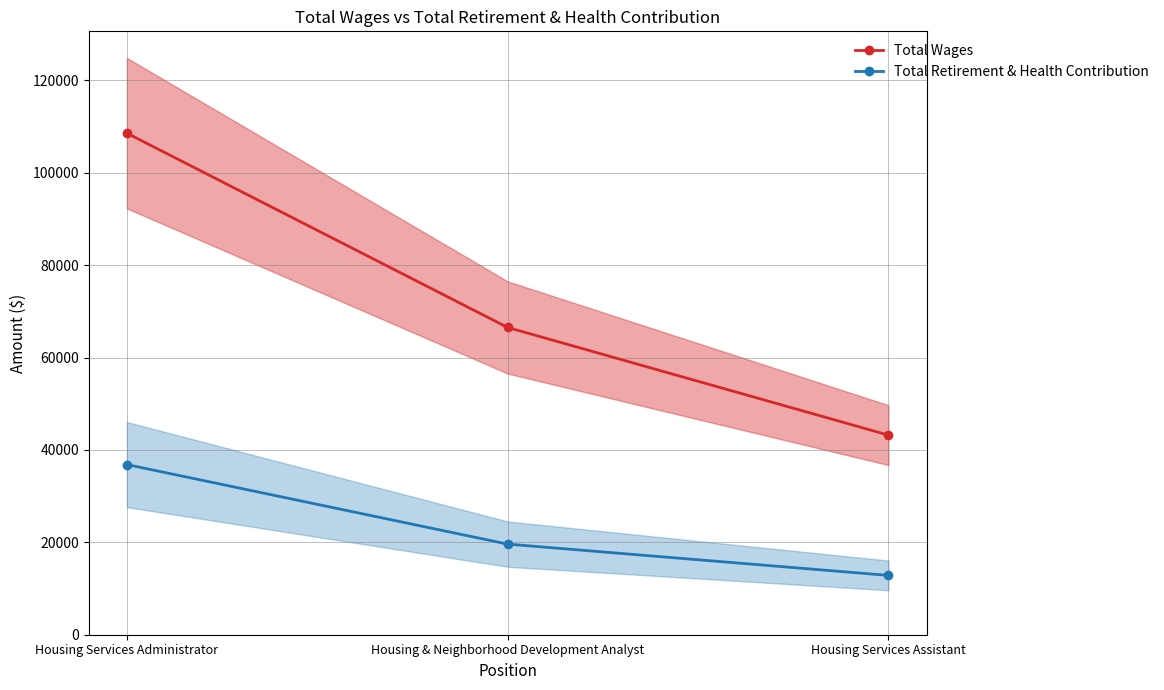

Which has a higher value, Housing Services Assistant or Housing Services Administrator?

Housing Services Administrator